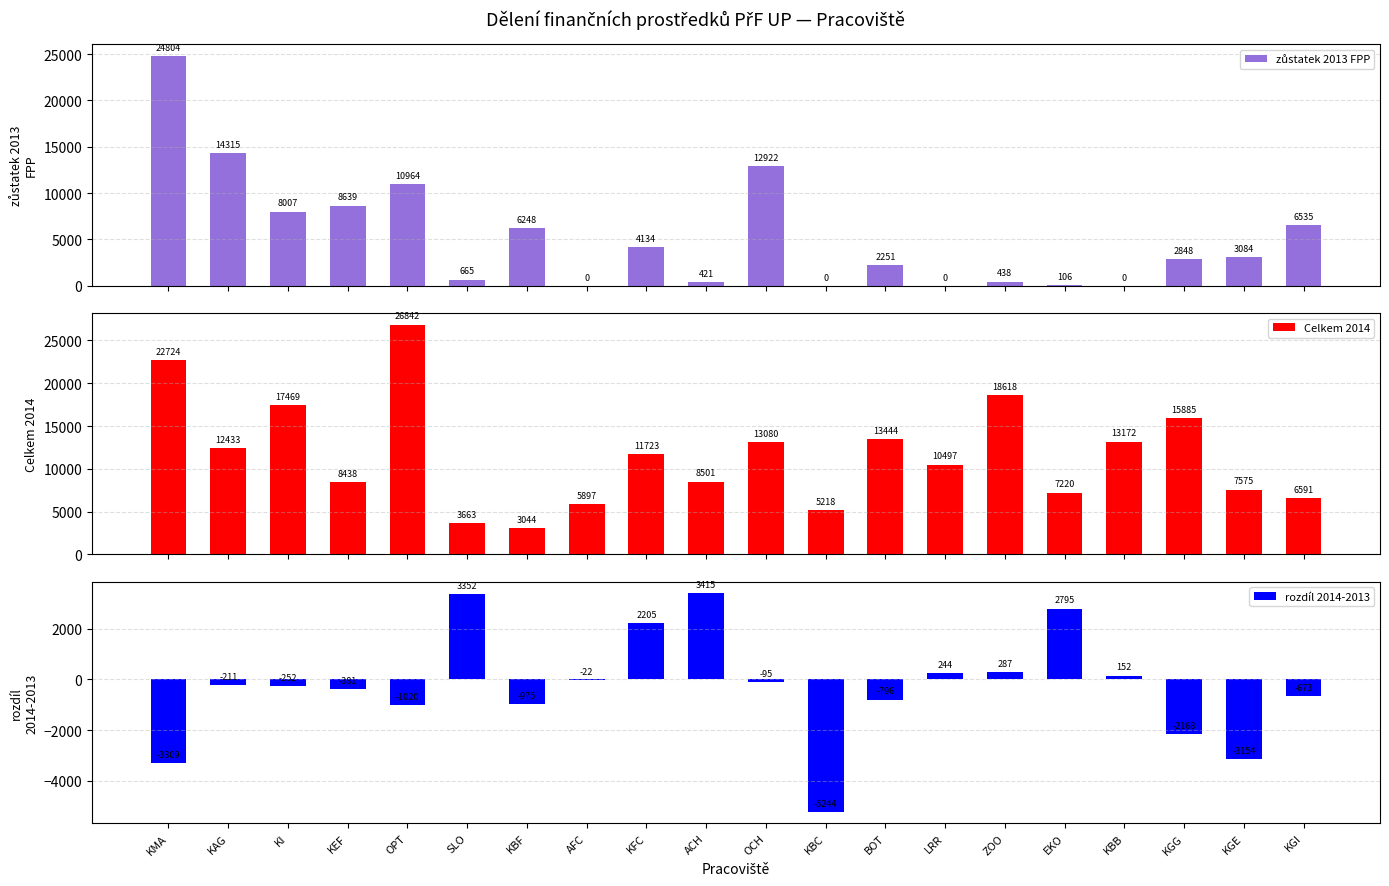

List the series in order of their overall mean, lowest first.

rozdíl 2014-2013, zůstatek 2013 FPP, Celkem 2014